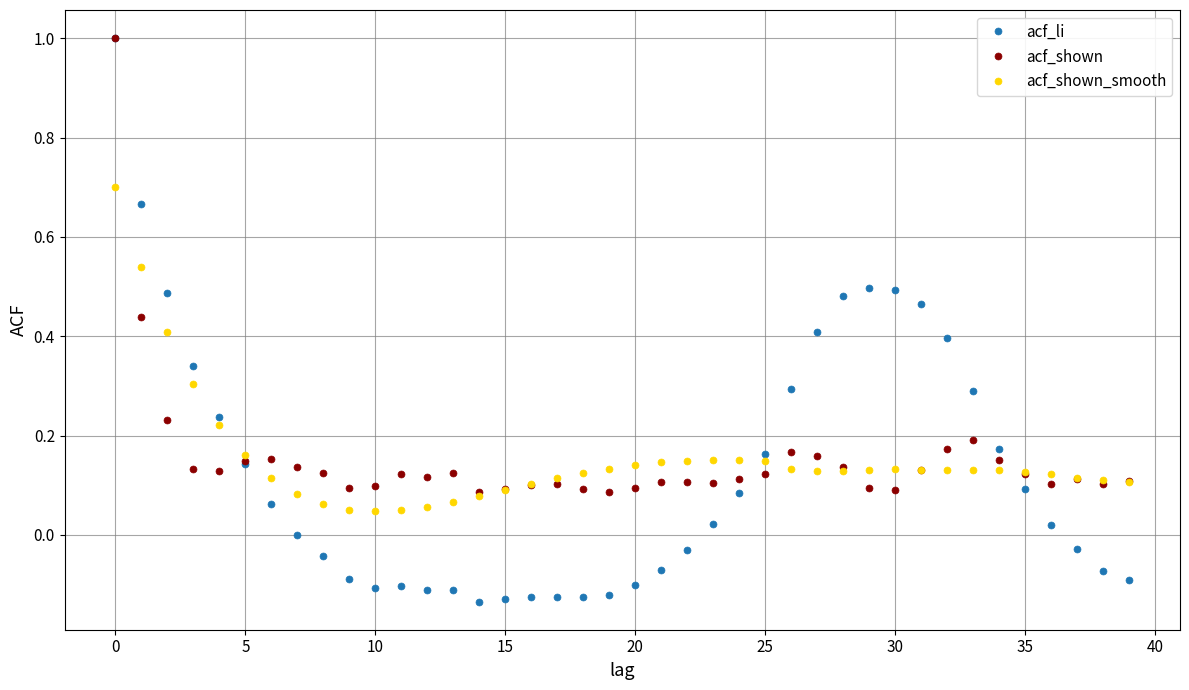

What is the sum of all acf_shown values?

6.1